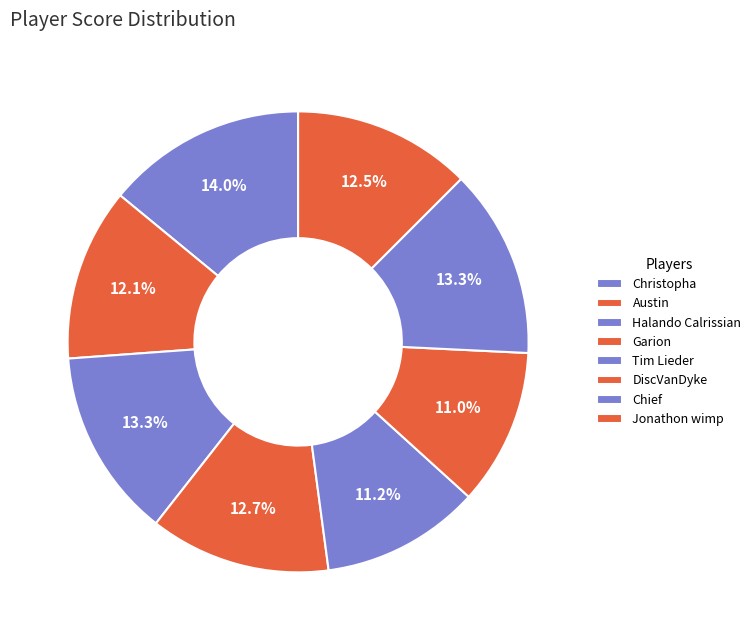

What percentage is NOT represented by Garion?

87.3%